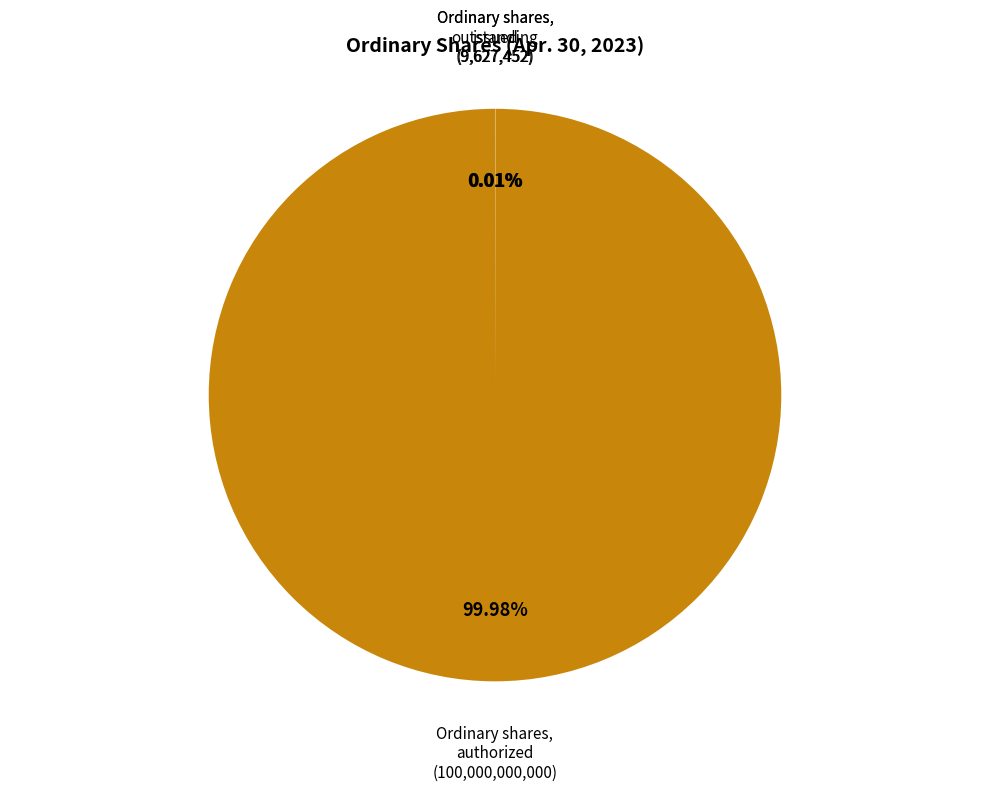

Rank the categories by value from highest to lowest.

Ordinary shares, authorized, Ordinary shares, issued, Ordinary shares, outstanding, Ordinary shares, par value